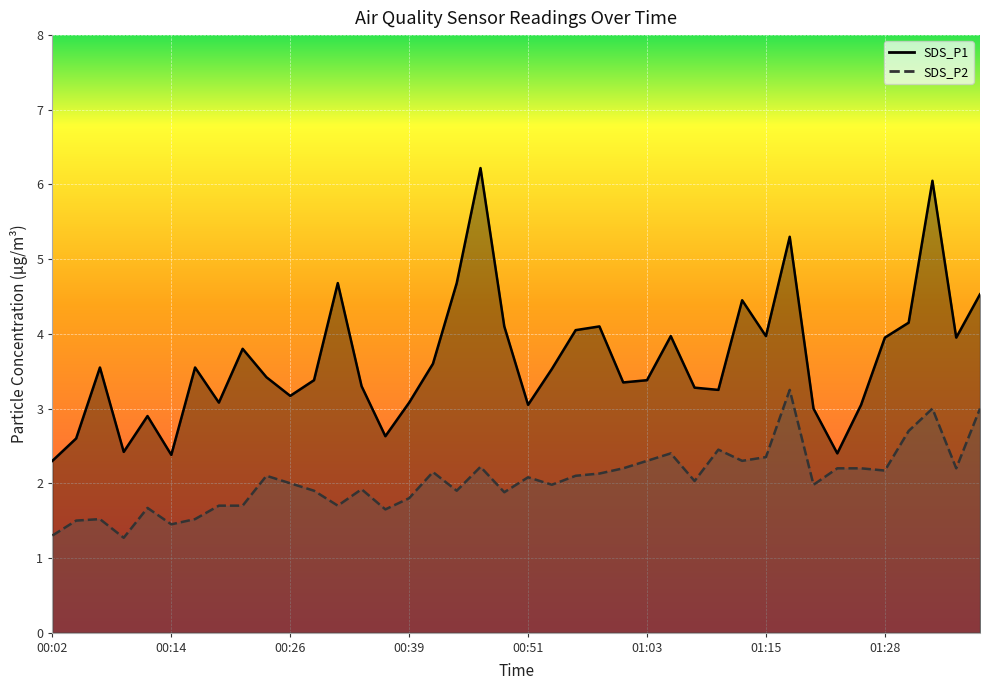

Is it true that SDS_P2 equals 0.7 at 01:01?

False